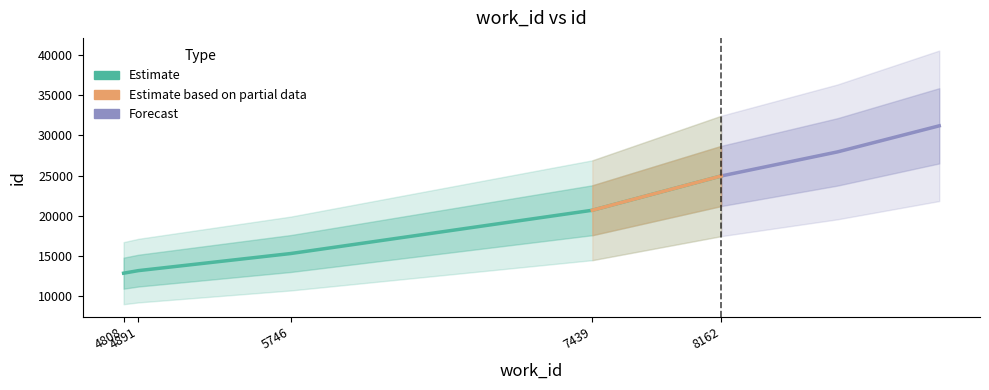

Rank the categories by value from highest to lowest.

8162, 7439, 5746, 4891, 4808